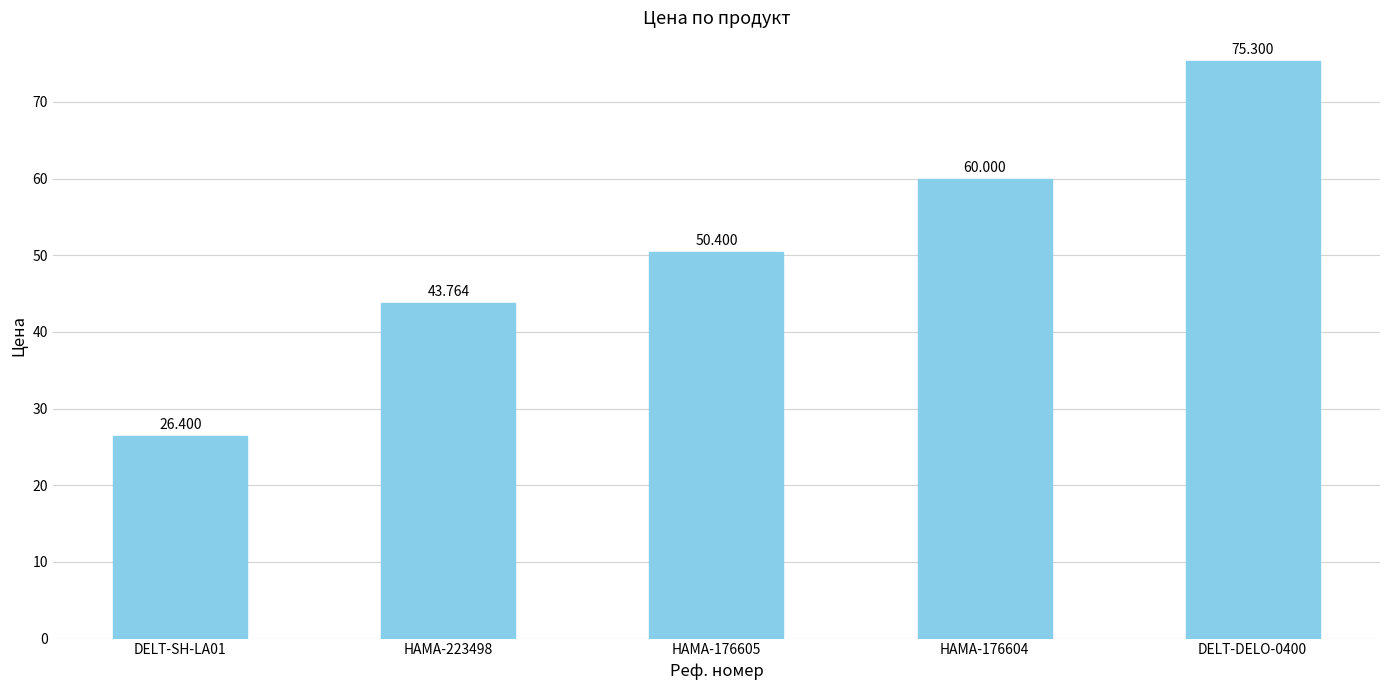

Reading right to left, extract all data points from this chart.

75.3	60.0	50.4	43.8	26.4